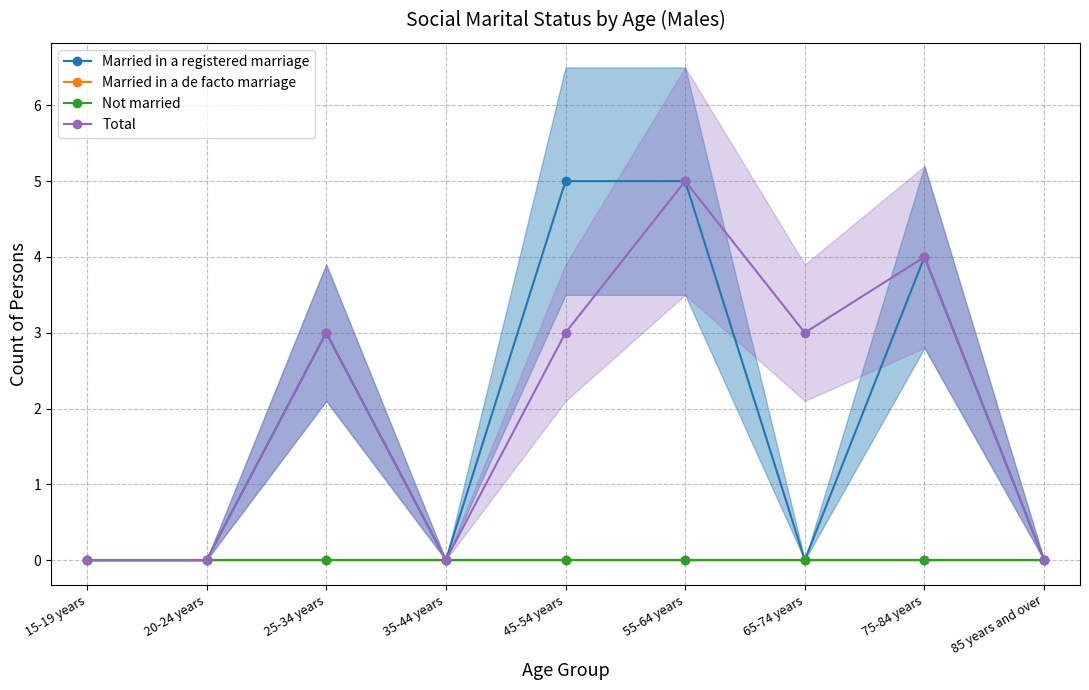

True or false: Total and Not married intersect in this chart.

False